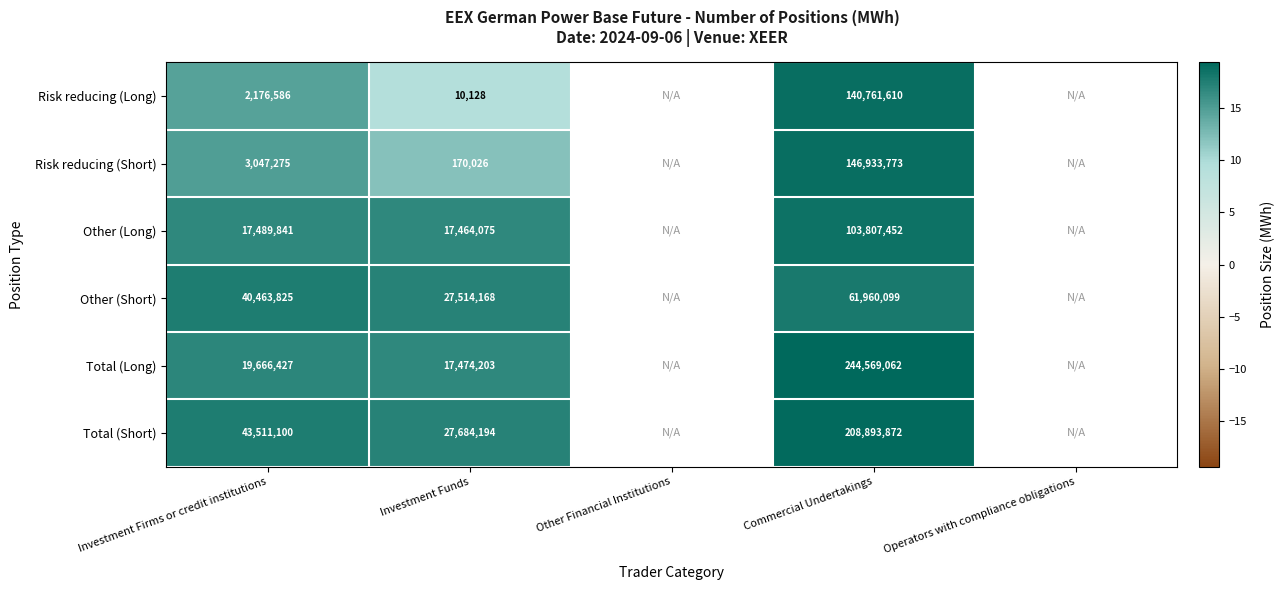

At Investment Funds, list the series in order from largest to smallest.

Total (Short), Other (Short), Total (Long), Other (Long), Risk reducing (Short), Risk reducing (Long)